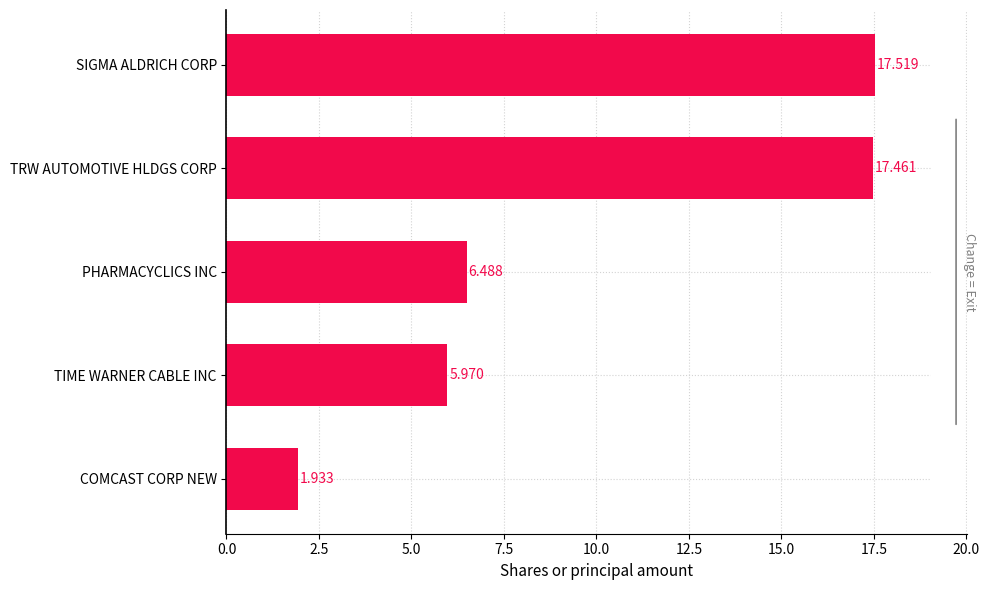

Are the bars grouped side by side (vs. stacked)?

No